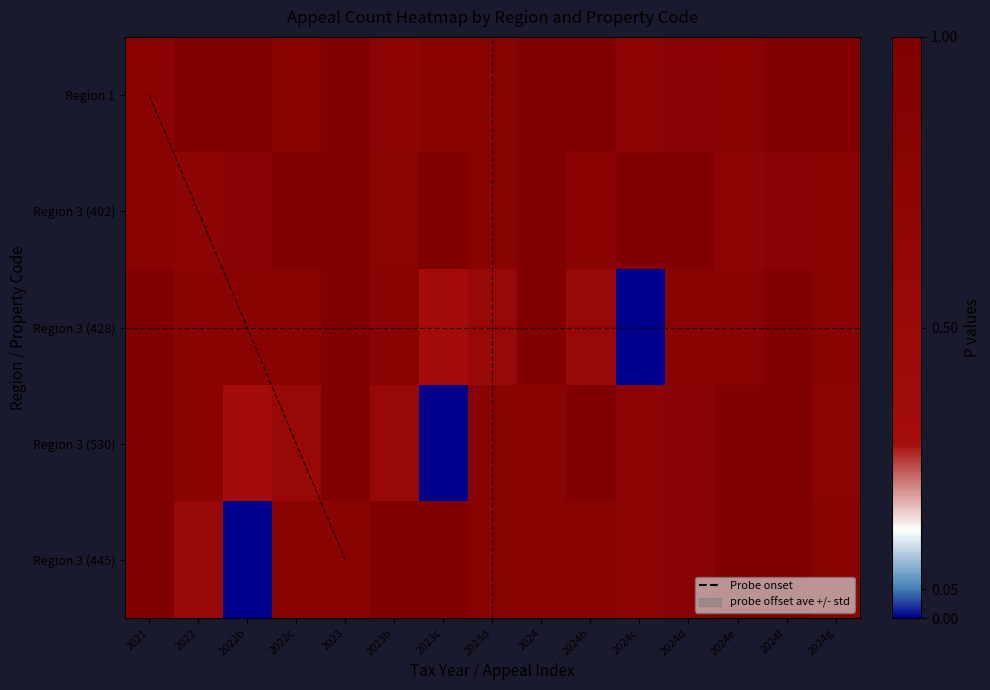

Which category has the lowest value across all series?

2024c